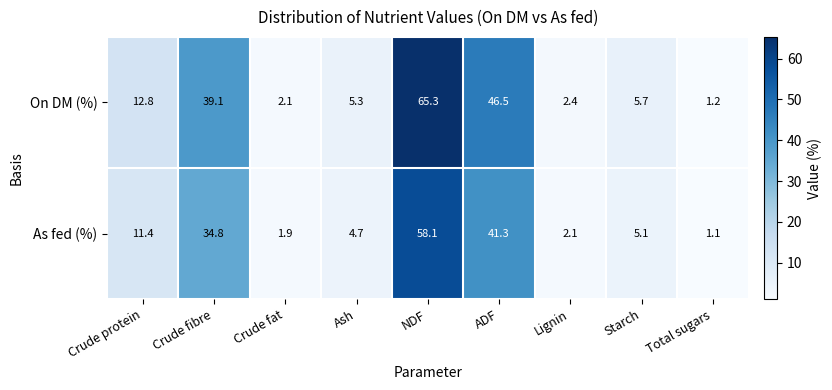

True or false: As fed (%) has a value of 56.2 at Crude fibre.

False